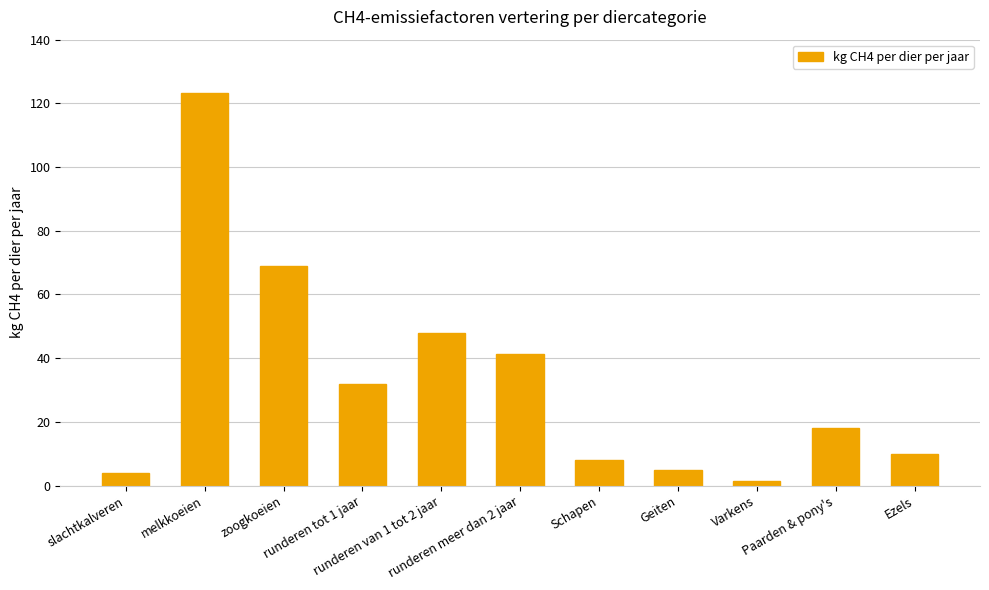

How many distinct data groups are displayed?

1